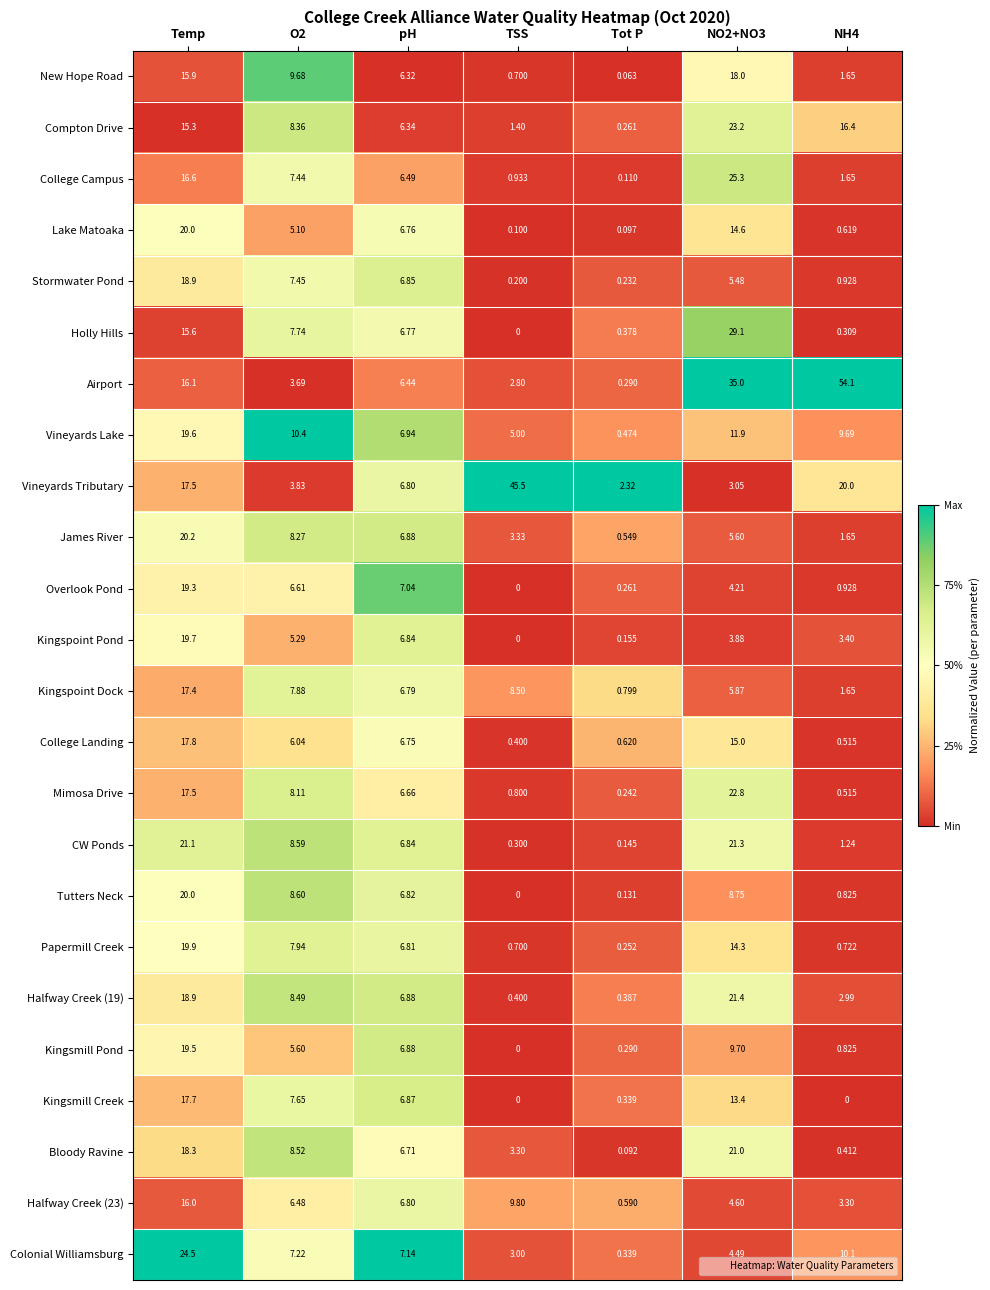

What is the total value across all series at TSS?

87.2